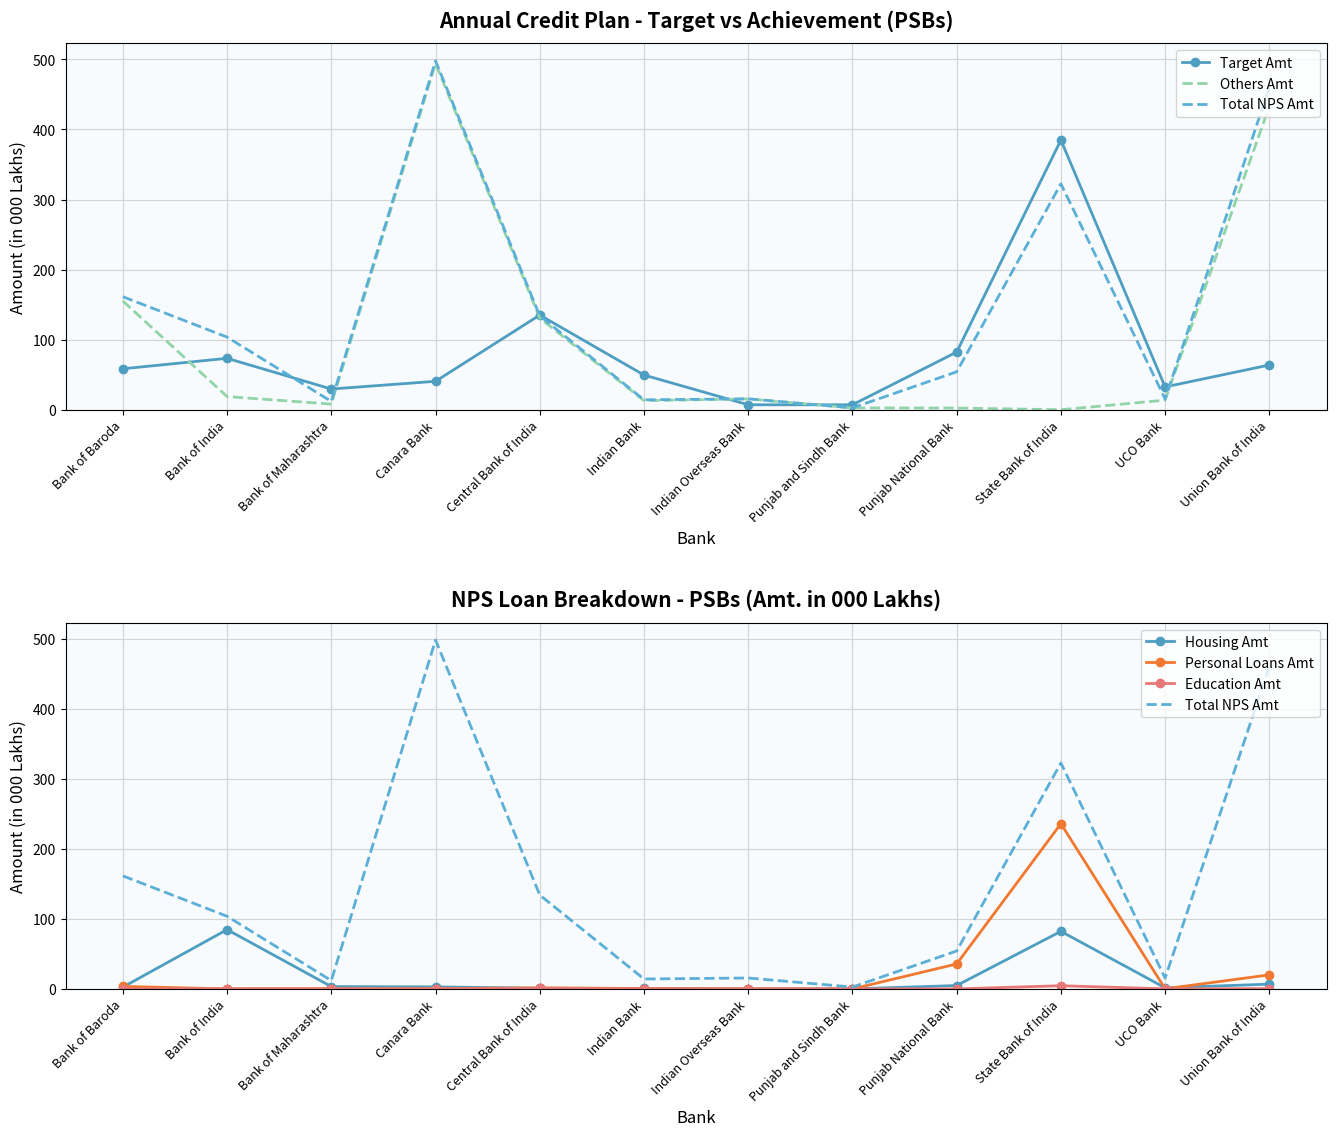

Rank the categories by Target Amt value from lowest to highest.

Punjab and Sindh Bank, Indian Overseas Bank, Bank of Maharashtra, UCO Bank, Canara Bank, Indian Bank, Bank of Baroda, Union Bank of India, Bank of India, Punjab National Bank, Central Bank of India, State Bank of India